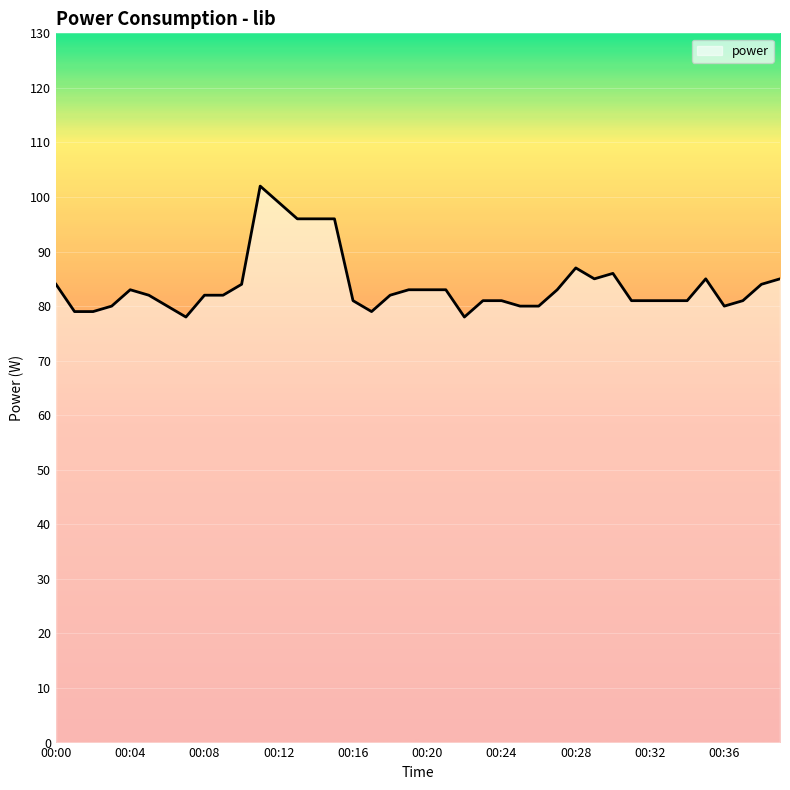

What is the difference between the maximum and minimum values?

24